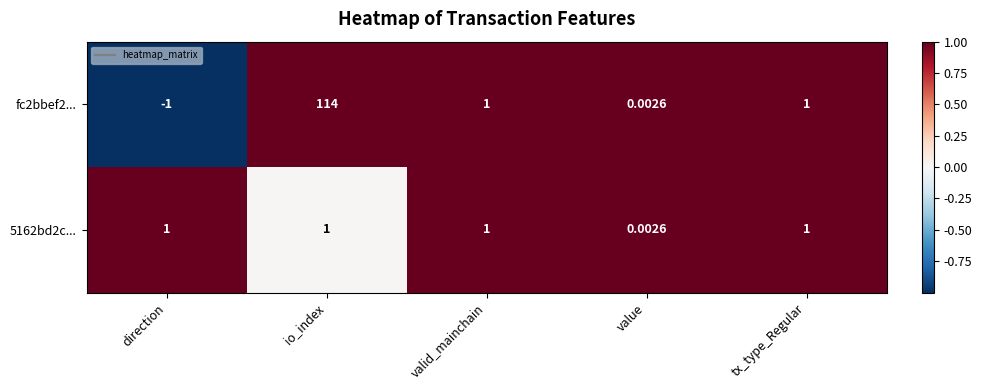

At which category is the sum across all series the highest?

io_index